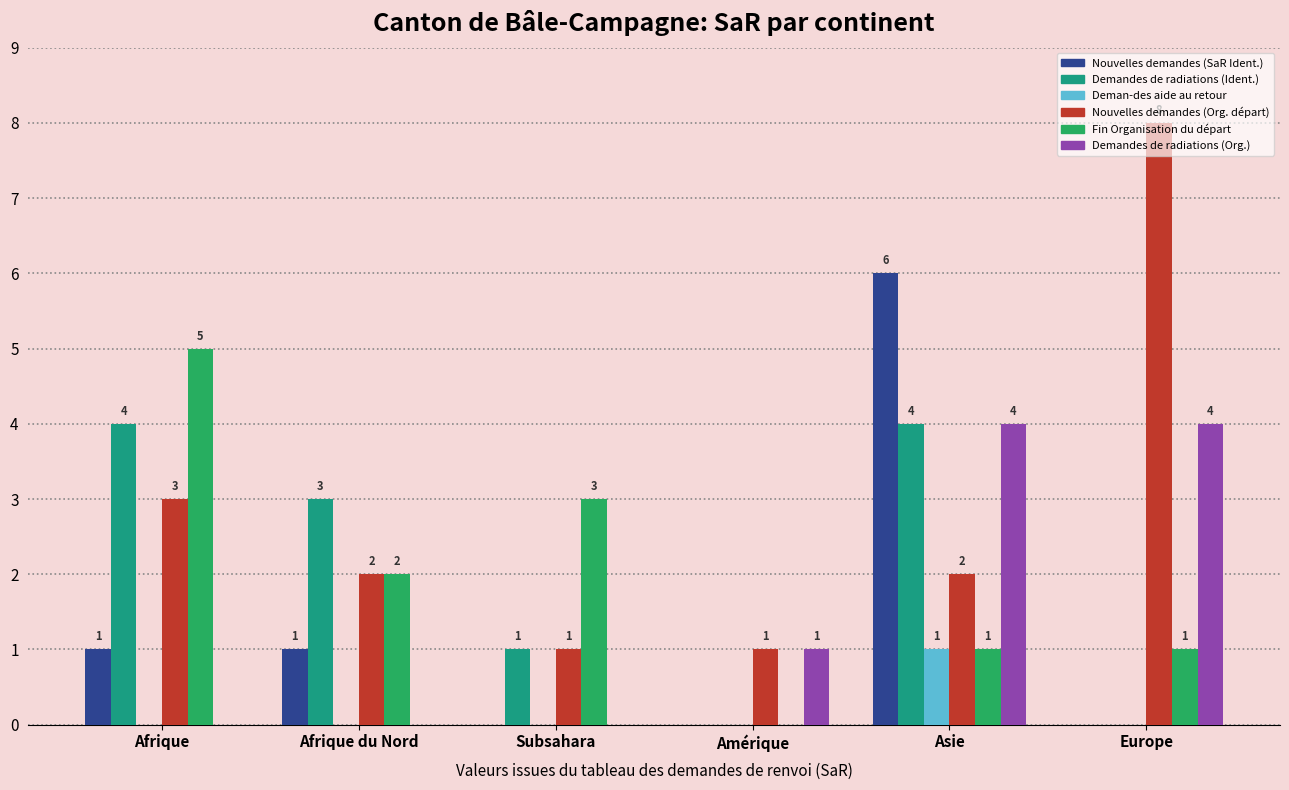

List the series in order of their peak value, lowest first.

Deman-des aide au retour, Demandes de radiations (Ident.), Demandes de radiations (Org.), Fin Organisation du départ, Nouvelles demandes (SaR Ident.), Nouvelles demandes (Org. départ)